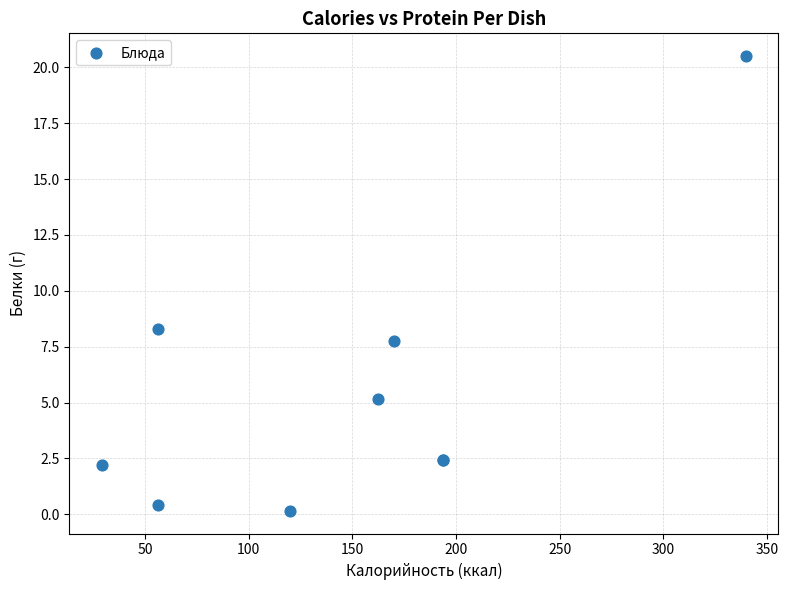

What Y value in the scatter plot is closest to 10?

8.3